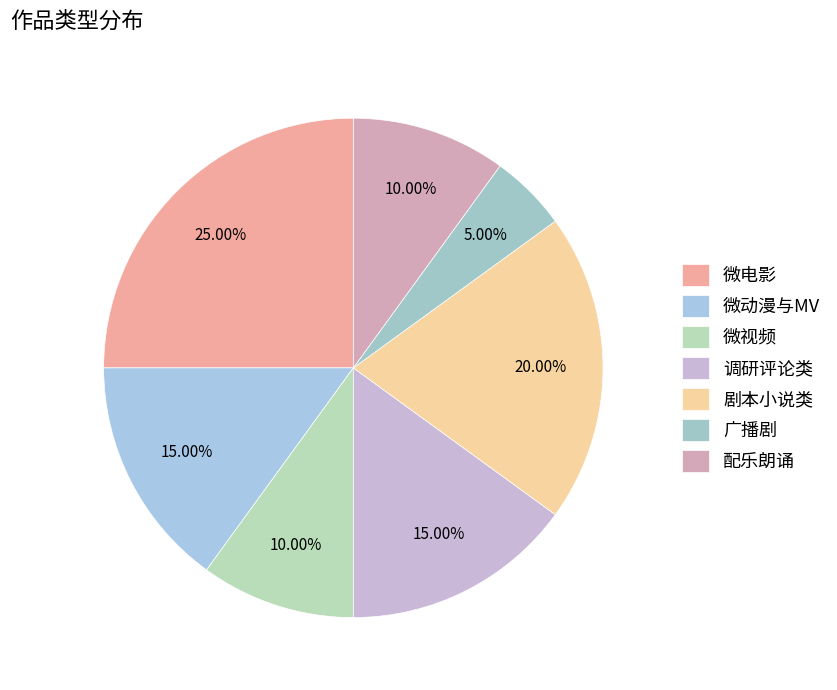

Which has a higher value, 微电影 or 调研评论类?

微电影